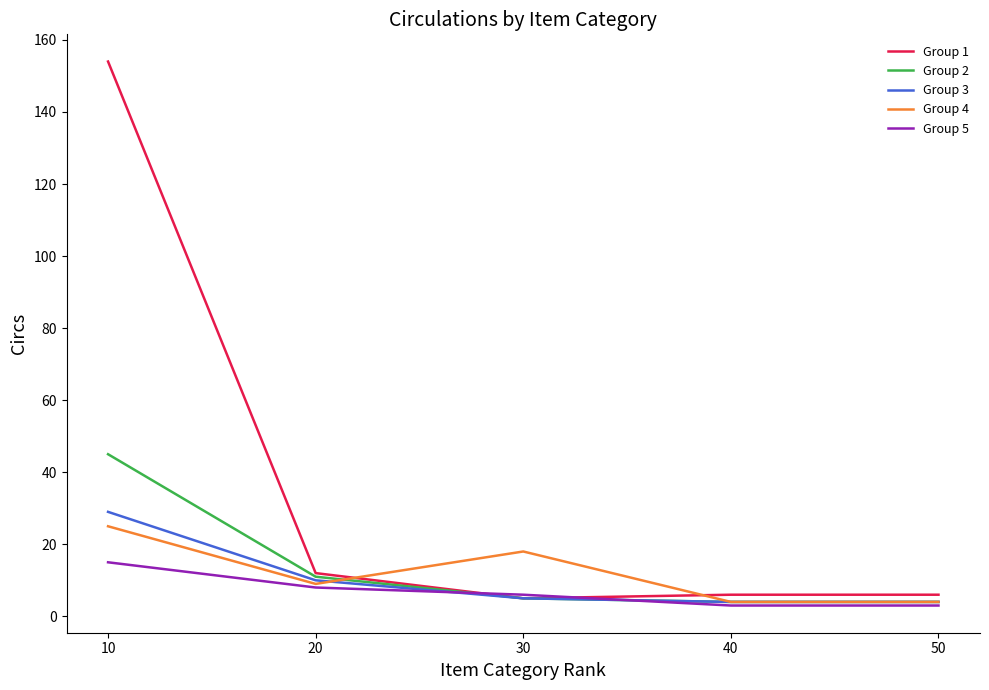

What is the spread (max minus min) of values at 20?

4